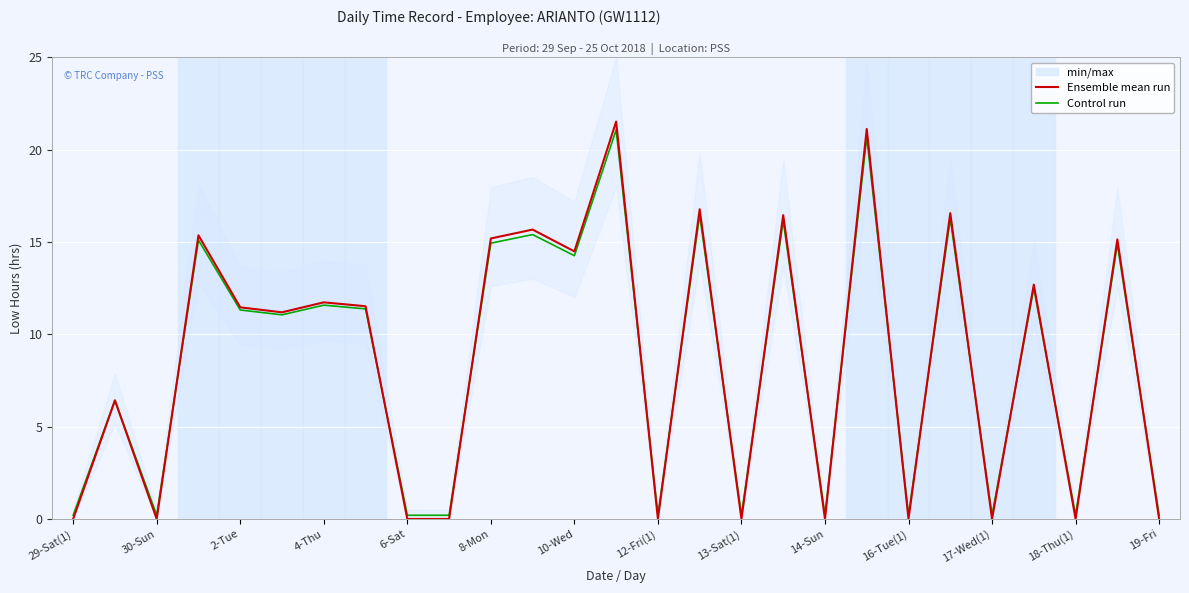

What is the sum of all Control run values?

231.7